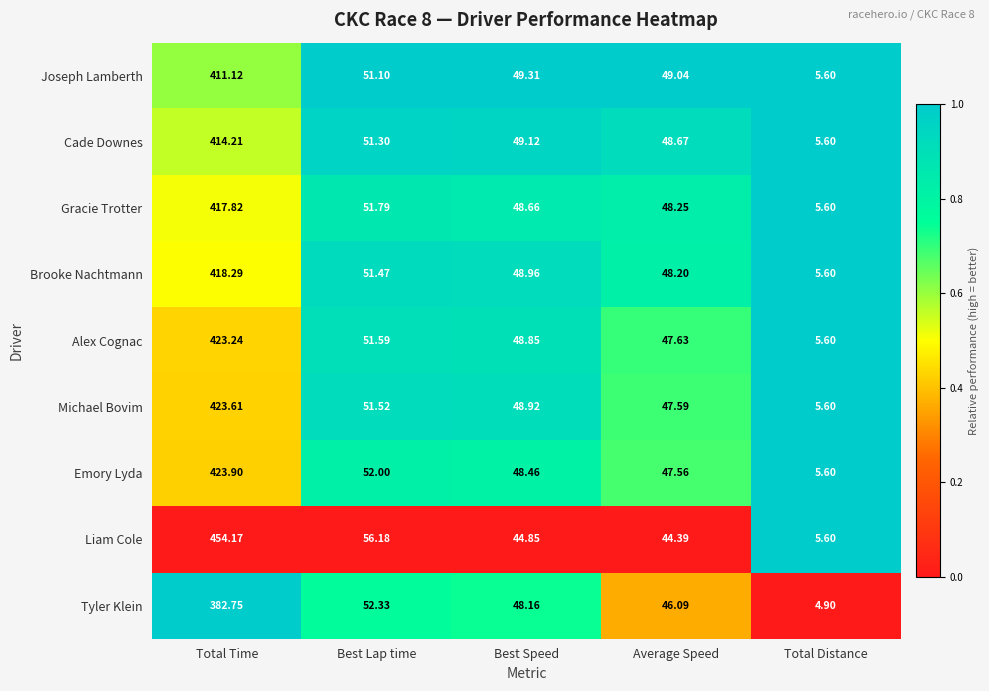

At which label does Brooke Nachtmann reach its peak?

Total Time